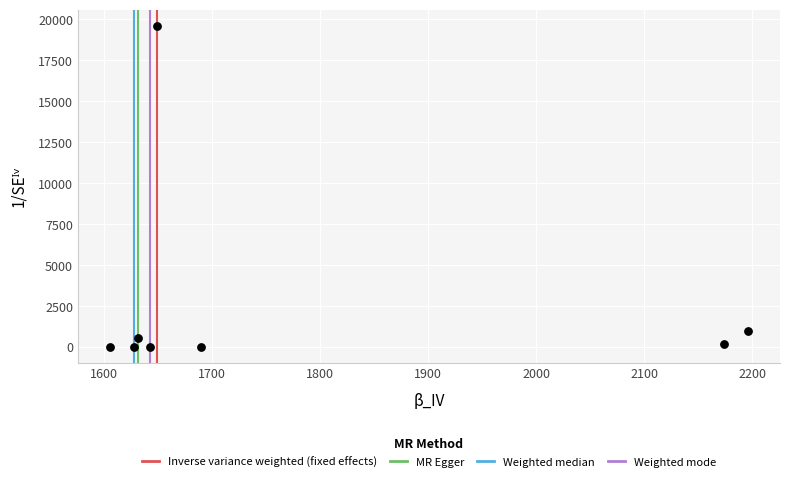

What Y value in the scatter plot is closest to 9811?

961.7